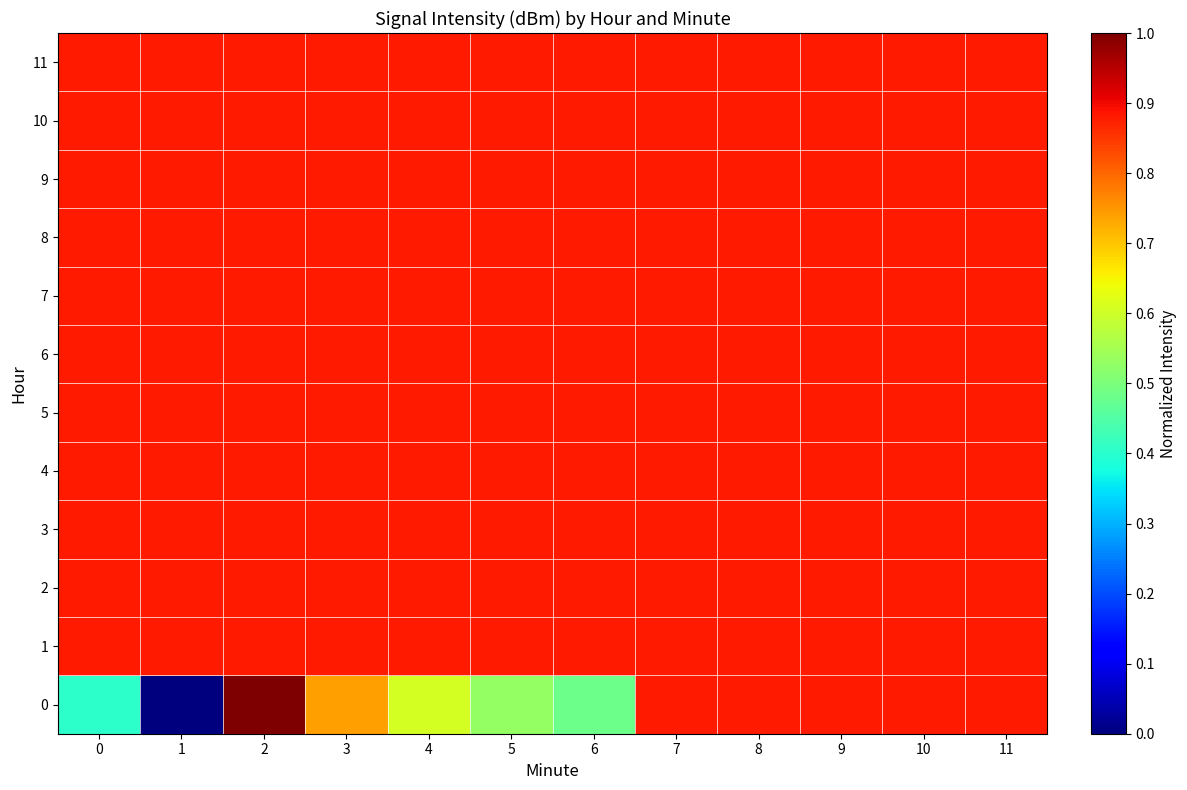

What is the total value across all series at 3?

10.4